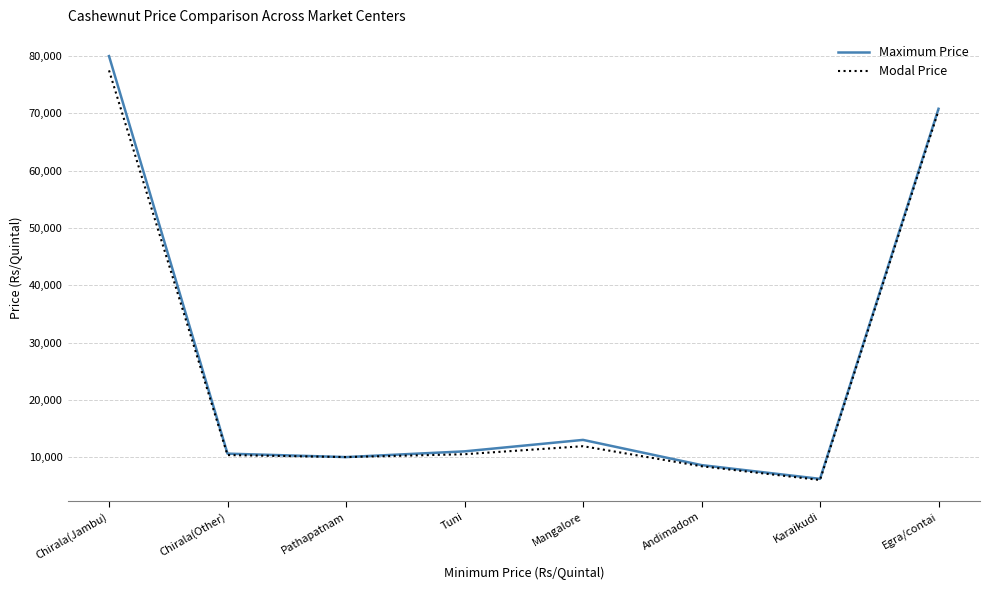

What is the approximate value of Modal Price at Mangalore, to the nearest 50?

11900